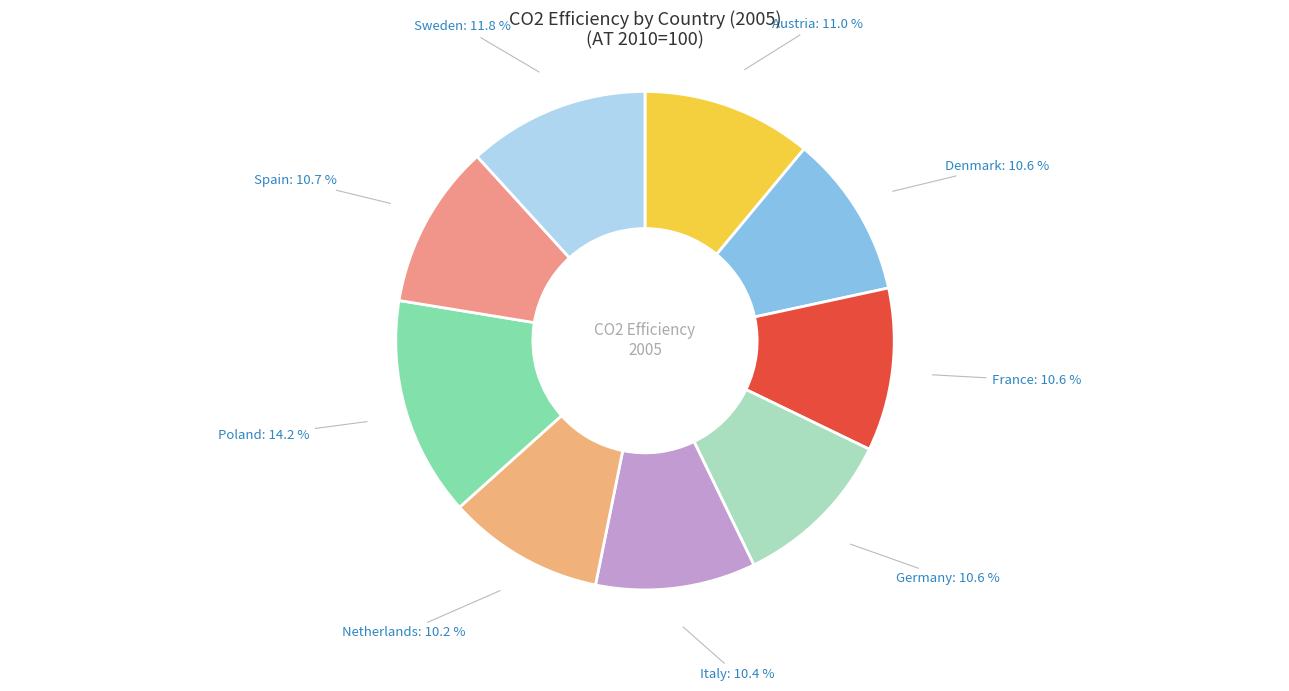

To the nearest percent, what is the combined percentage of Germany and Netherlands?

21%